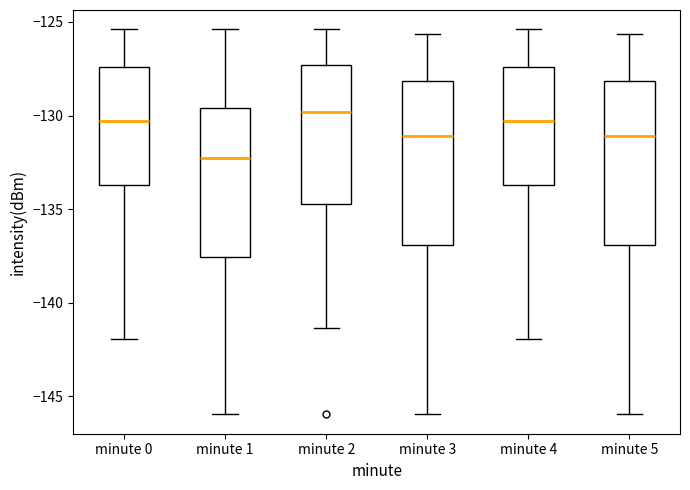

Where does the upper whisker of the box for minute 4 end on the y-axis? The values are not printed on the chart, so give them approximately, as read against the axis.

-125.5